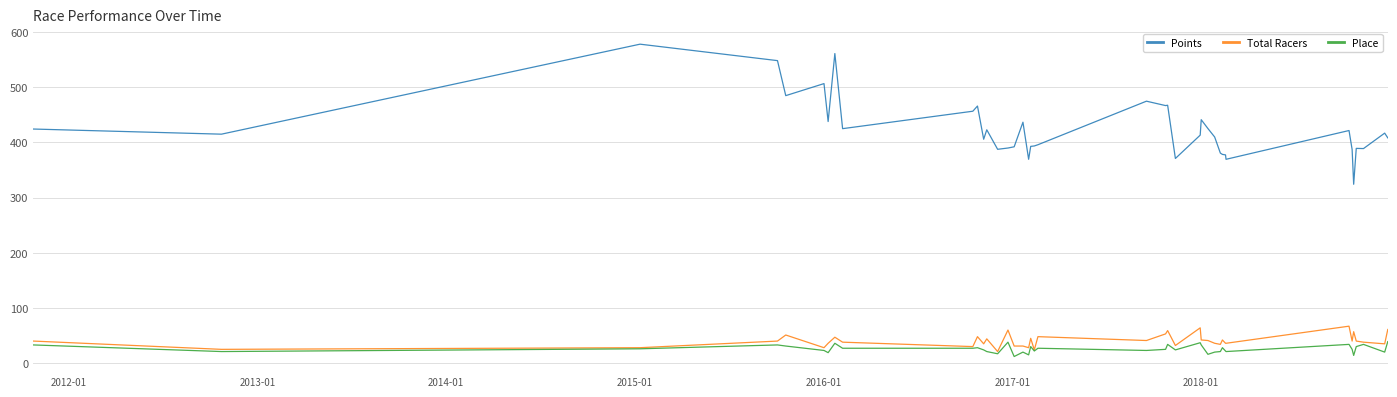

True or false: Place and Points cross at least once.

False